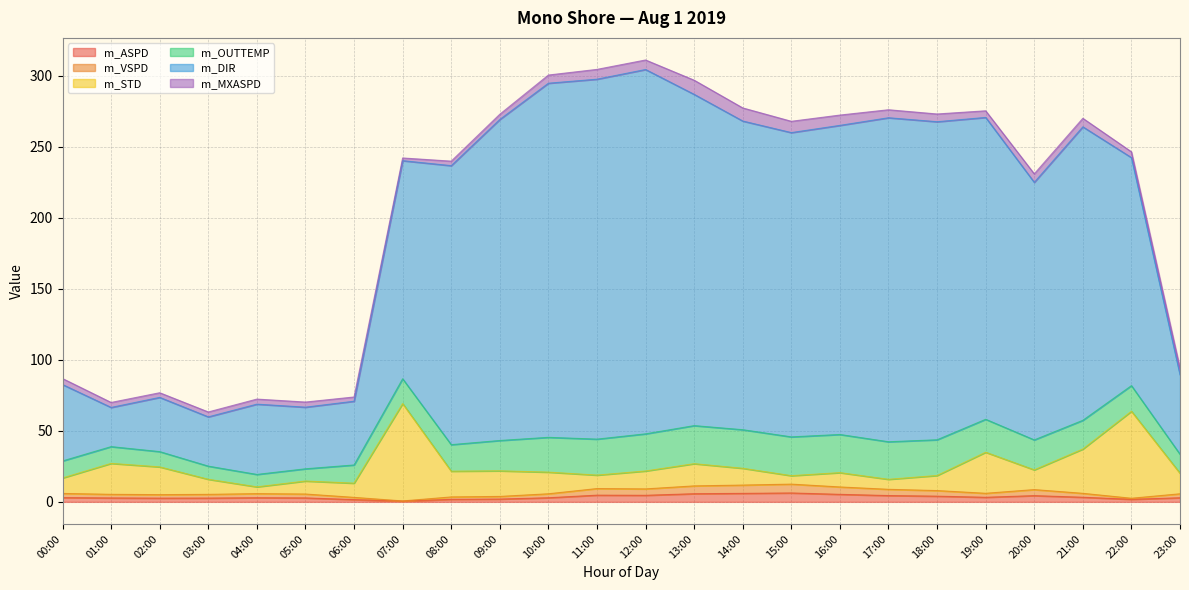

What are all the series names shown in the legend?

m_ASPD, m_VSPD, m_STD, m_OUTTEMP, m_DIR, m_MXASPD